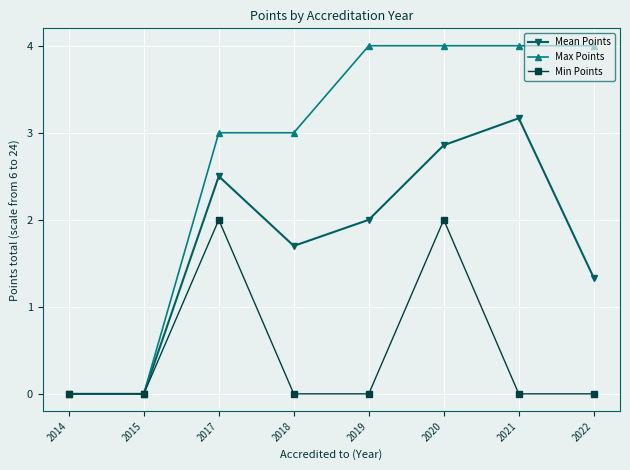

What is the difference between the maximum and second lowest values in the Min Points series?

2.0